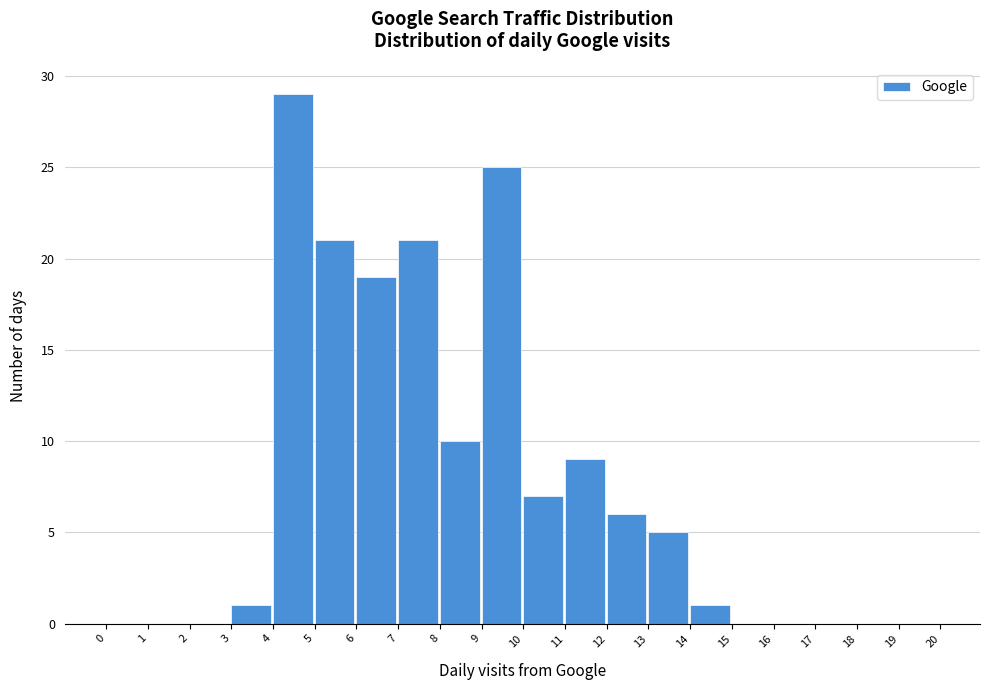

Reading left to right, transcribe this chart: for each bar, give the range it covers on the x-axis and its height. The values are not printed on the chart, so give them approximately, as read against the axis.

0 to 1: 0
1 to 2: 0
2 to 3: 0
3 to 4: 1
4 to 5: 29
5 to 6: 21
6 to 7: 19
7 to 8: 21
8 to 9: 10
9 to 10: 25
10 to 11: 7
11 to 12: 9
12 to 13: 6
13 to 14: 5
14 to 15: 1
15 to 16: 0
16 to 17: 0
17 to 18: 0
18 to 19: 0
19 to 20: 0